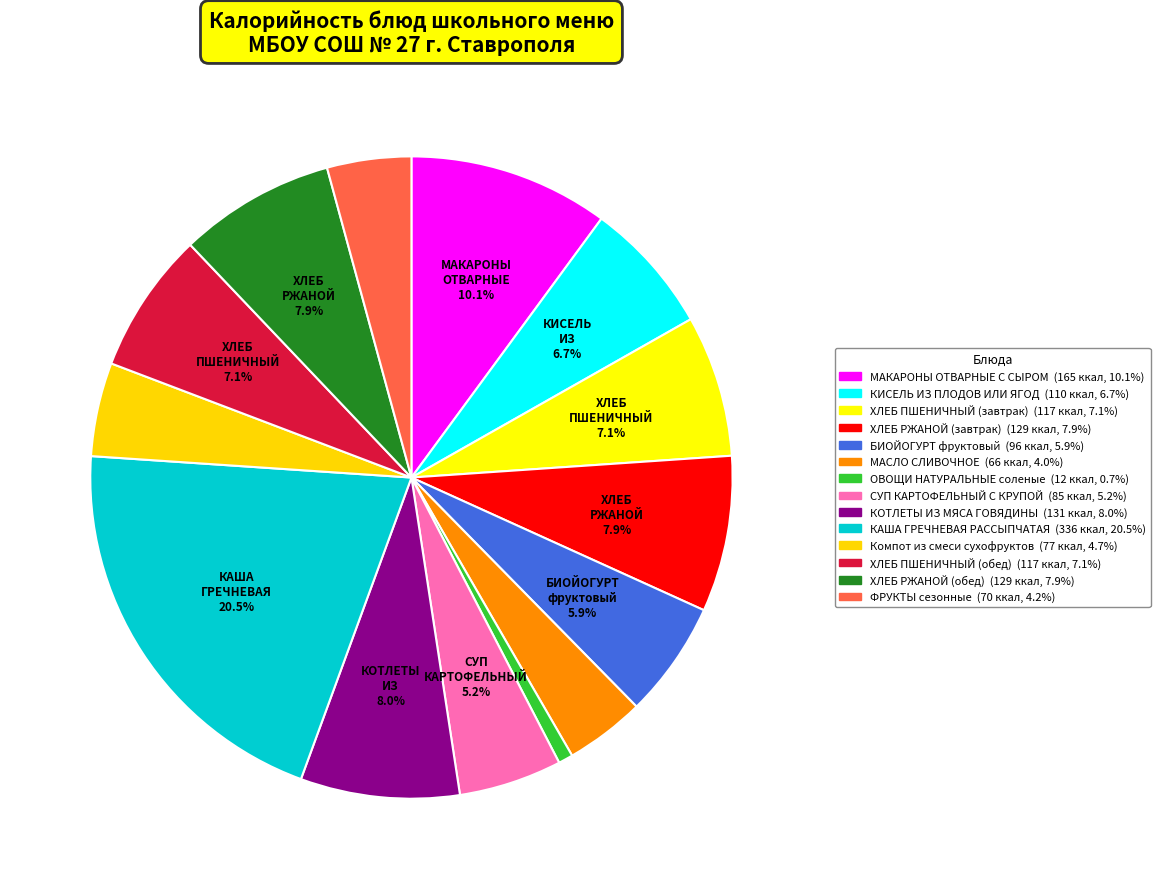

What is the smallest slice in the pie chart?

ОВОЩИ НАТУРАЛЬНЫЕ соленые